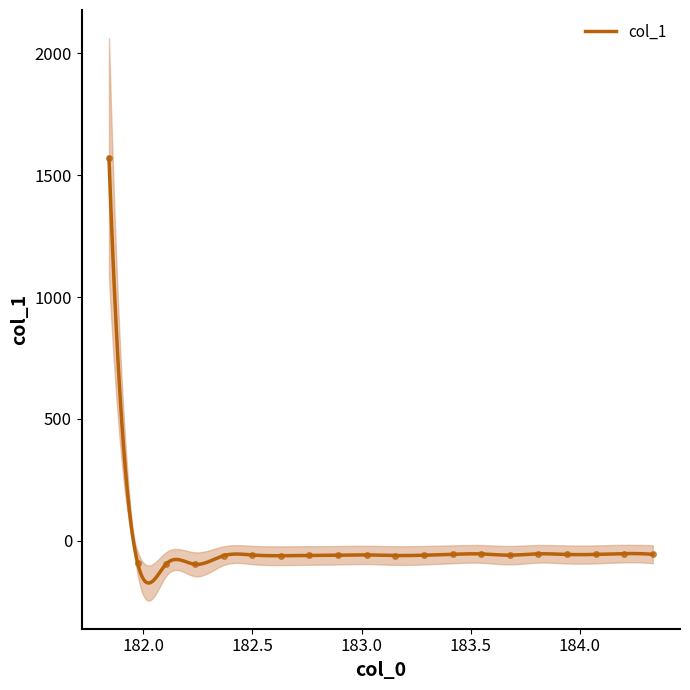

Rank the categories by value from lowest to highest.

182.2359681898, 182.1045947288, 181.9732053322, 182.6299929592, 182.3673257152, 183.15513622, 182.7613026778, 182.8925964608, 183.2863821962, 183.6800245112, 182.498667305, 183.0238743082, 183.9423730432, 184.0735234058, 184.3357763242, 183.4176122368, 183.5488263418, 183.811206745, 184.2046578328, 181.8418